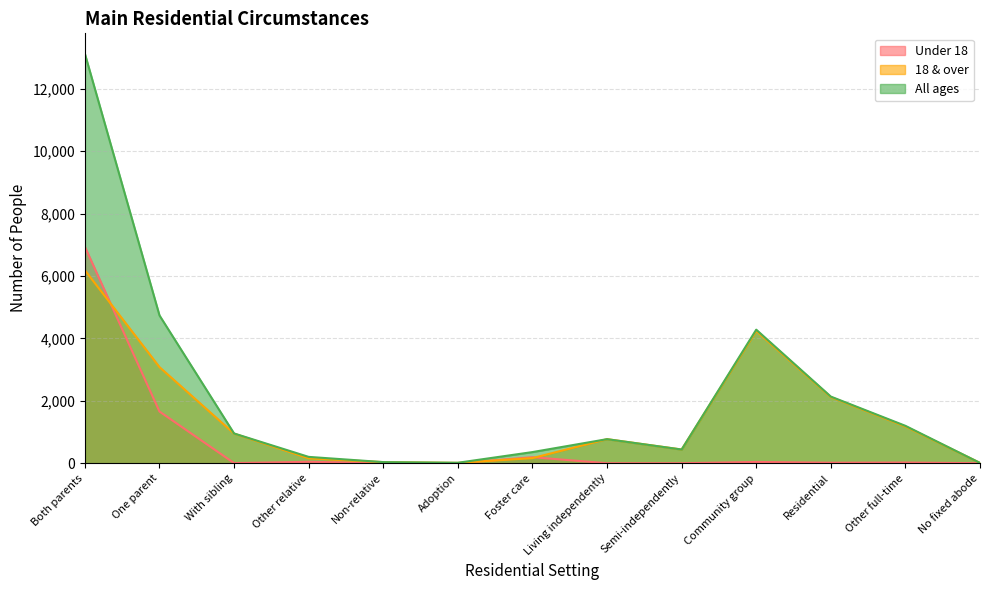

Rank the series at With sibling from highest to lowest value.

All ages, 18 & over, Under 18